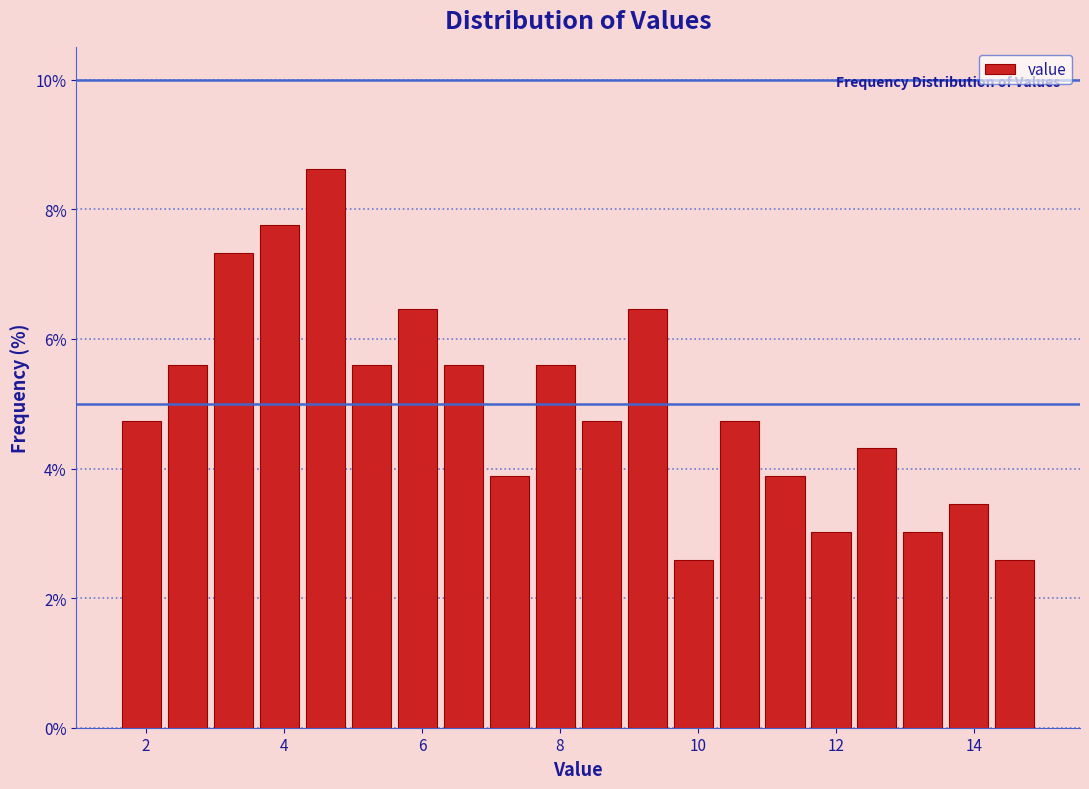

Read against the x-axis, roughly where is the centre of the tallest bar?

4.6